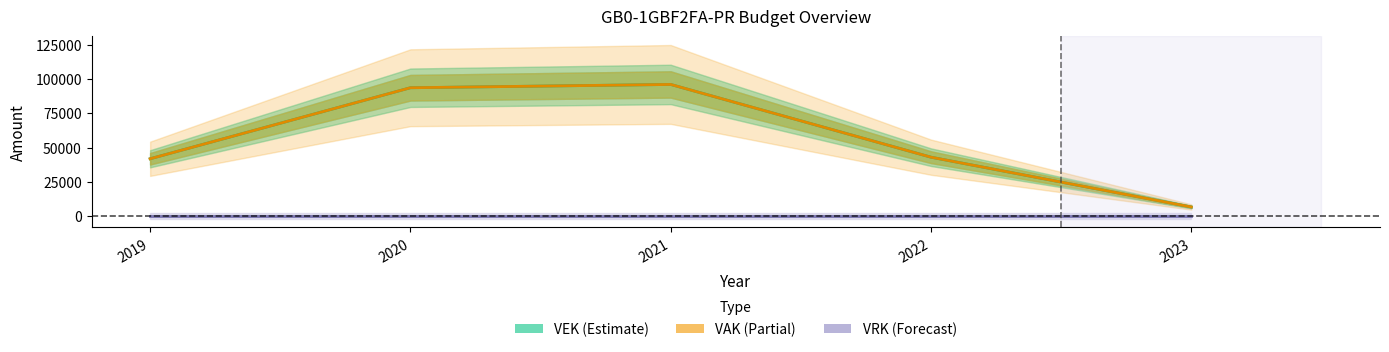

The value of VEK at 2023 is 6524.0. True or false?

True